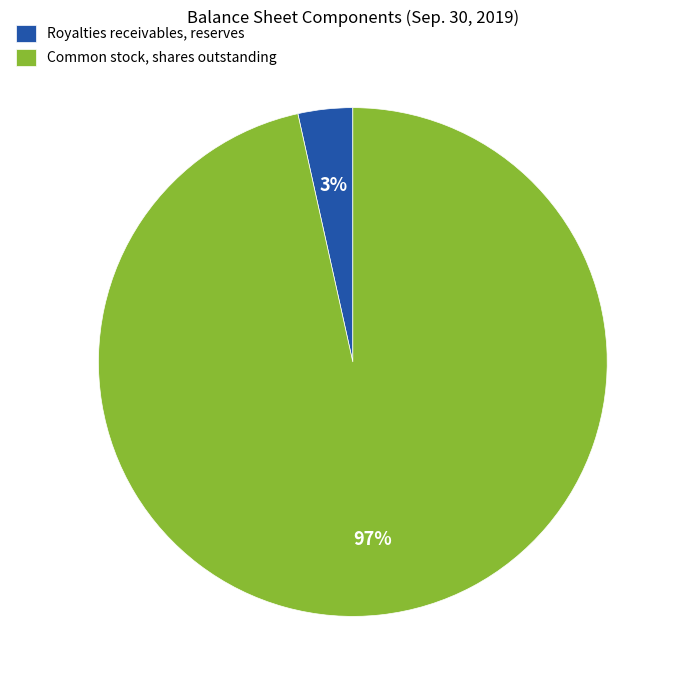

Which slice represents more than half of the pie?

Common stock, shares outstanding